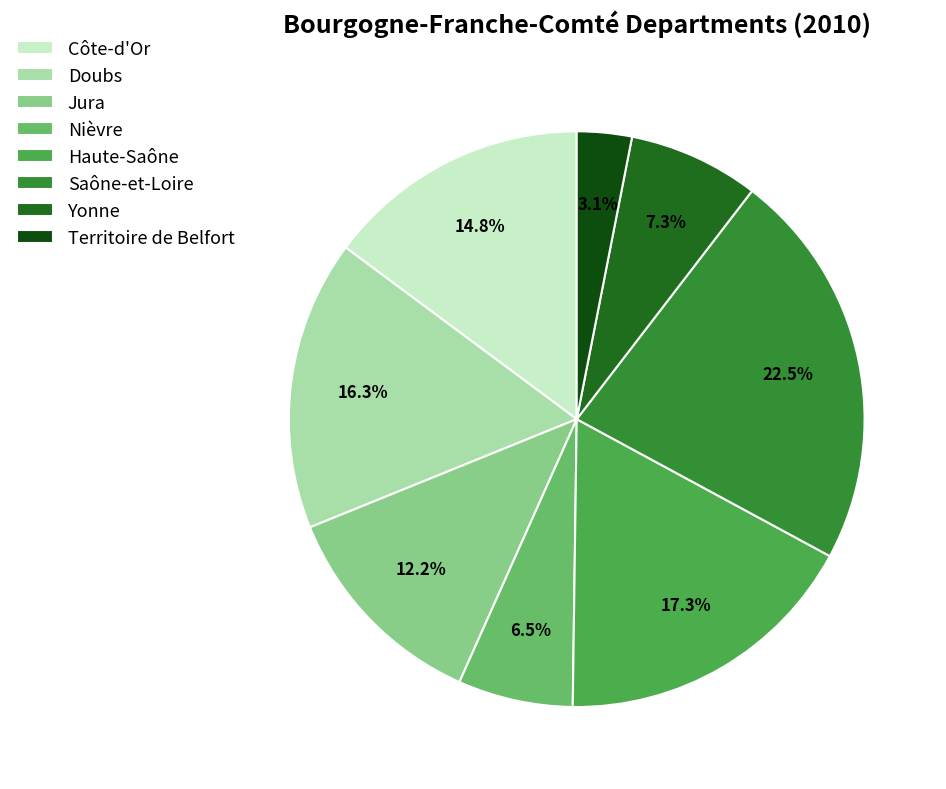

Approximately how many times larger is the value at Nièvre compared to Côte-d'Or?

0.4